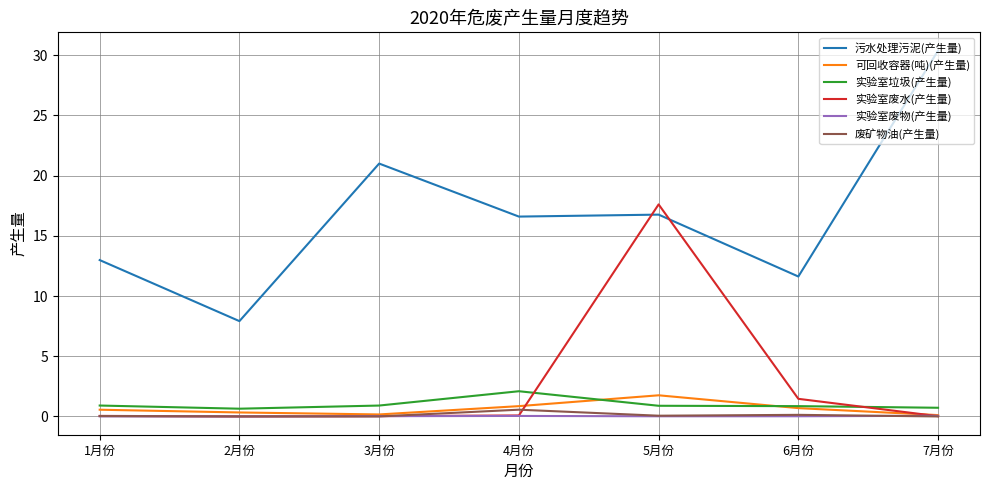

True or false: 污水处理污泥(产生量) has a value of 43.7 at 7月份.

False